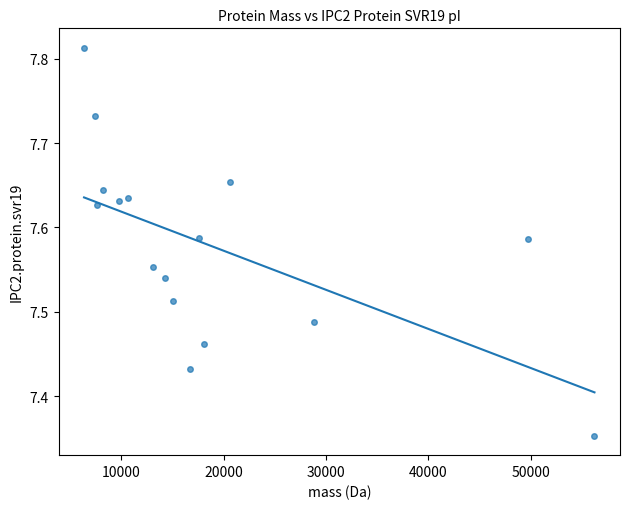

What is the range of X values (max minus min)?

49903.9